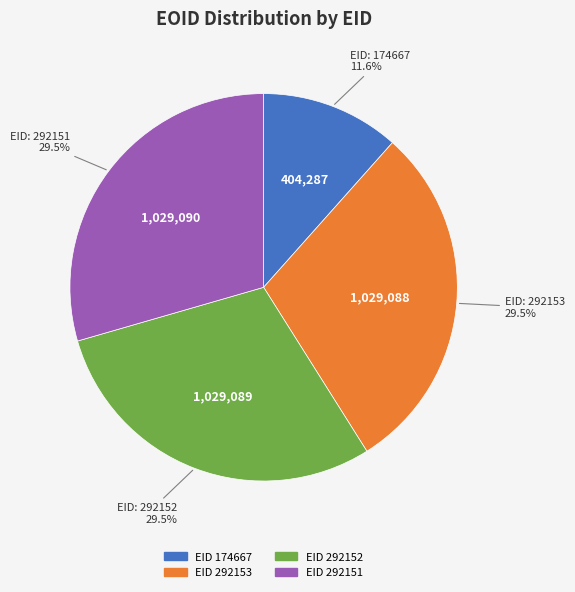

What is the smallest slice in the pie chart?

EID 174667